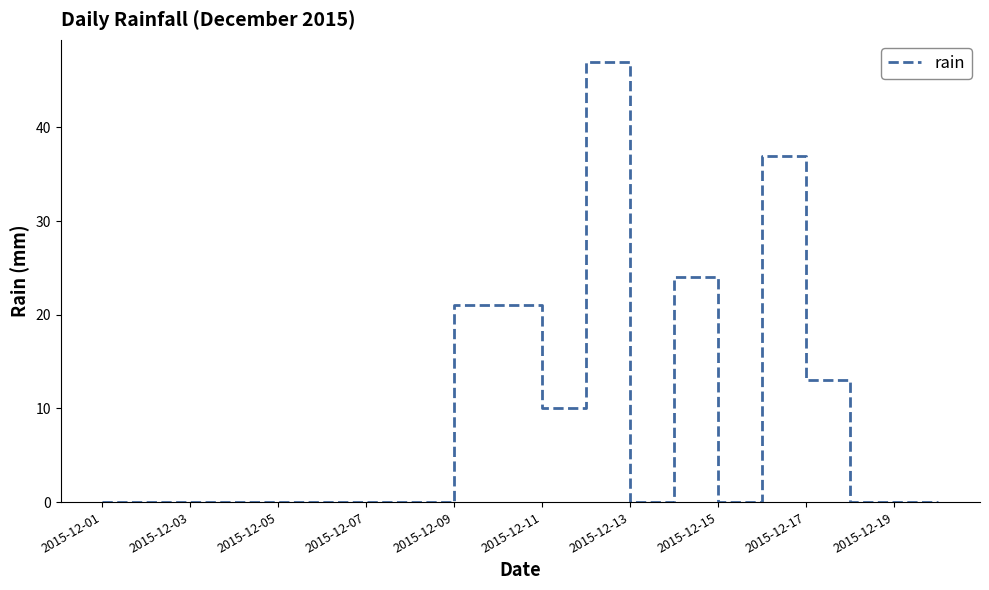

What is the difference between the maximum and minimum values?

47